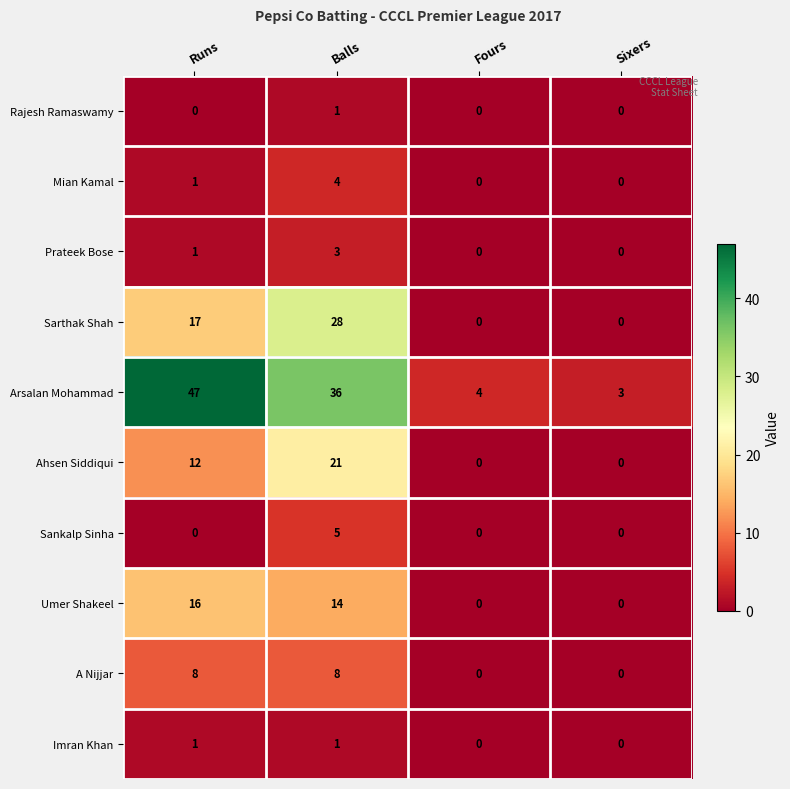

Is the value of Mian Kamal at Fours greater than the value of Imran Khan at Runs?

No